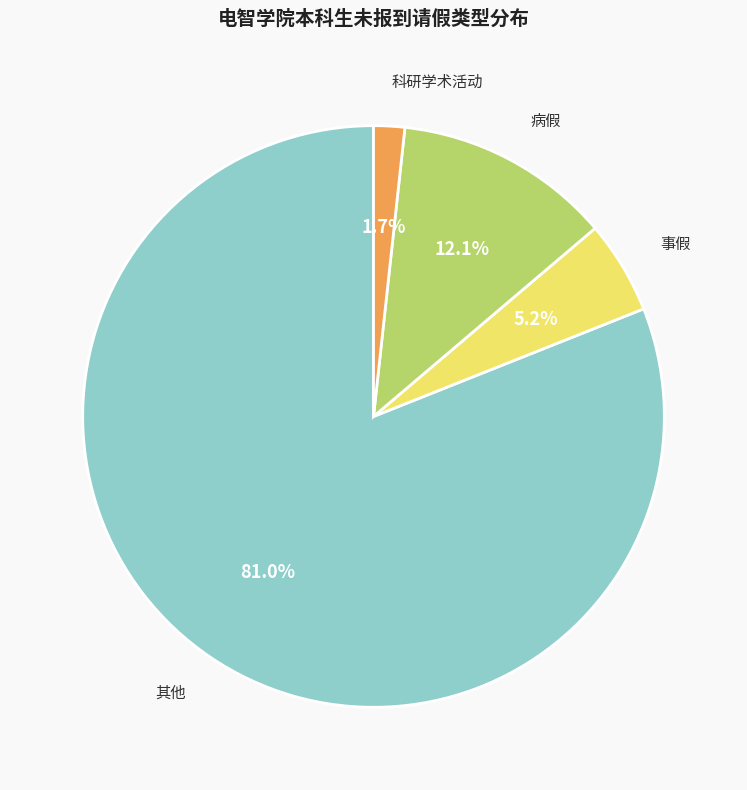

What percentage is the 事假 slice, to the nearest percent?

5%